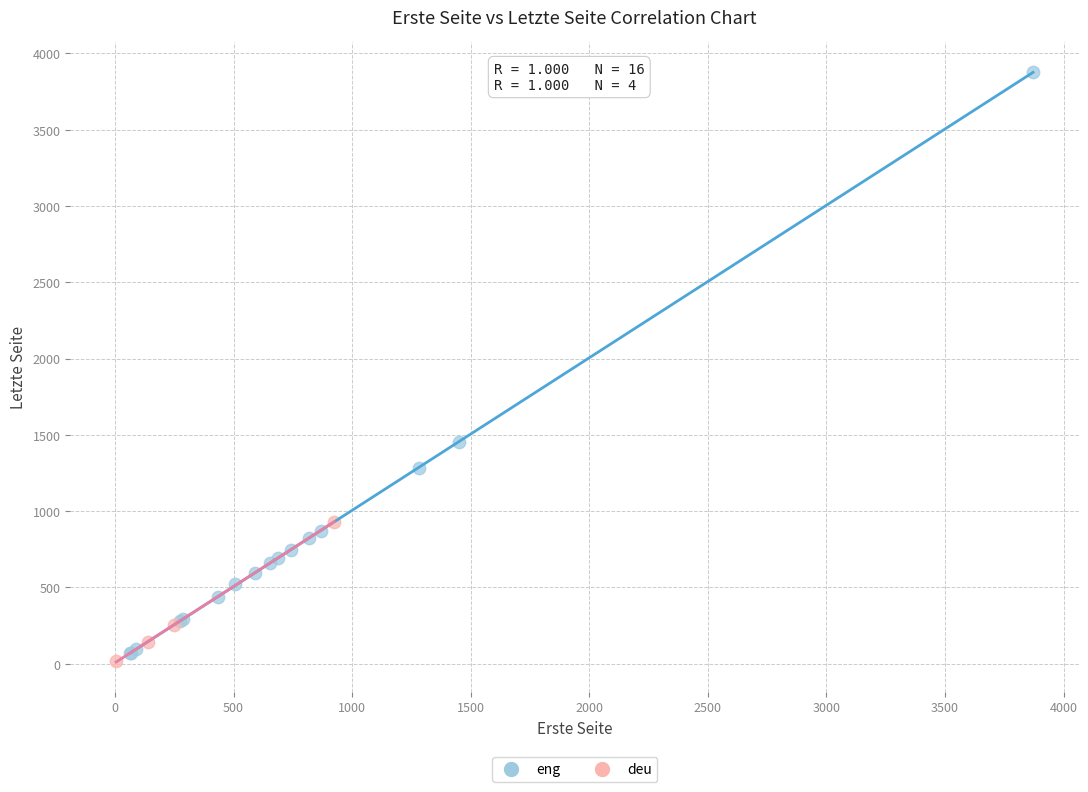

Which series reaches the maximum Y coordinate?

eng